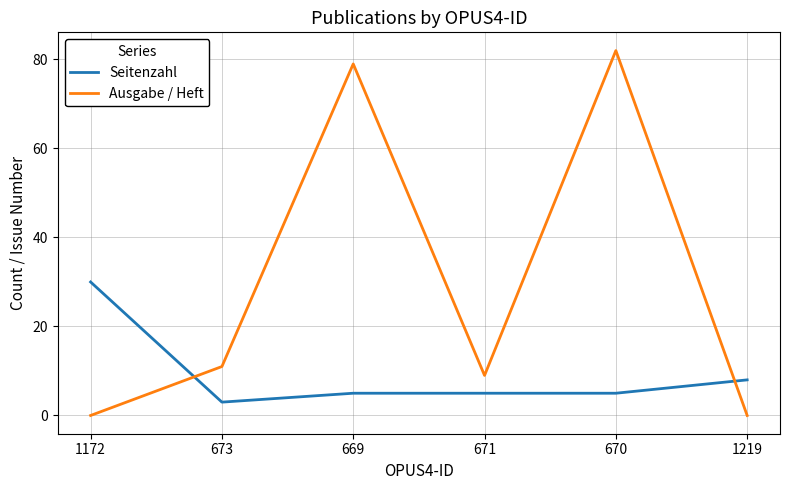

Which series has the largest range (max minus min)?

Ausgabe / Heft